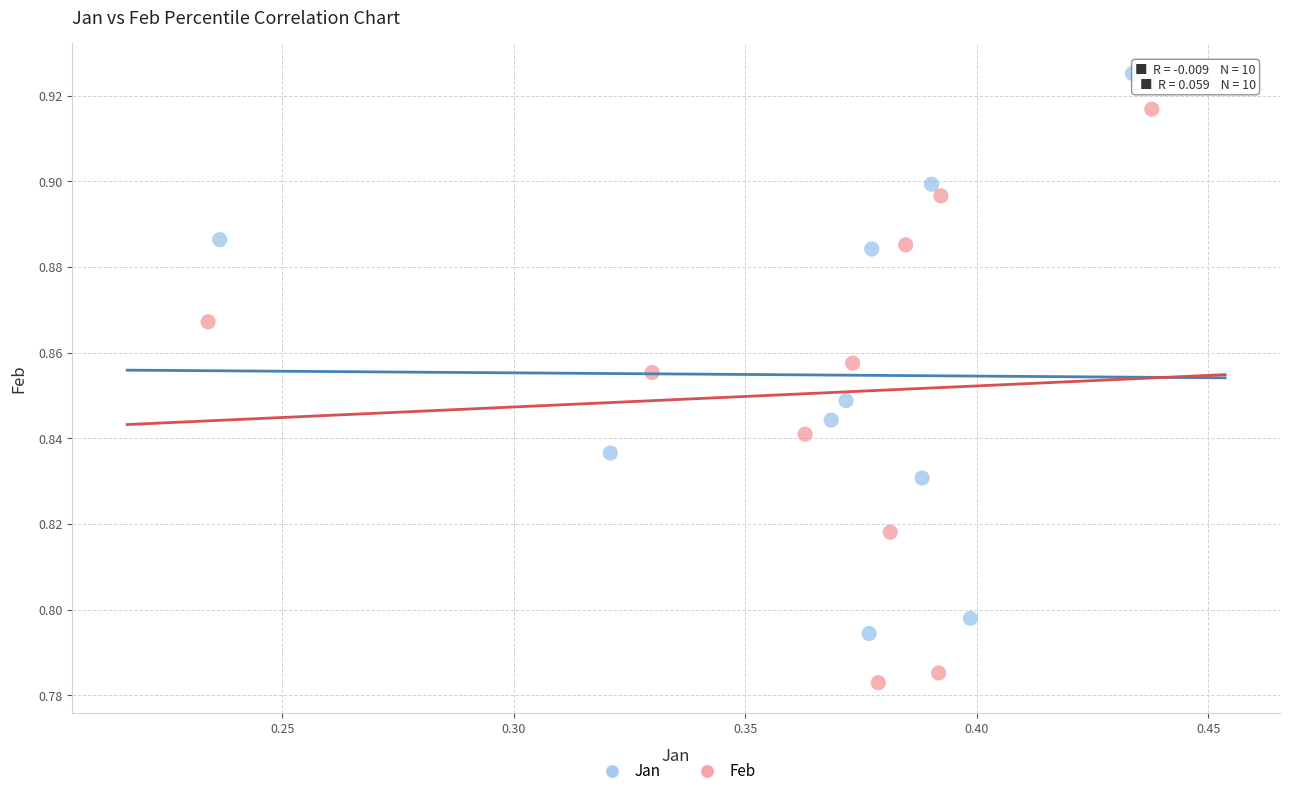

Which series reaches the maximum Y coordinate?

Jan